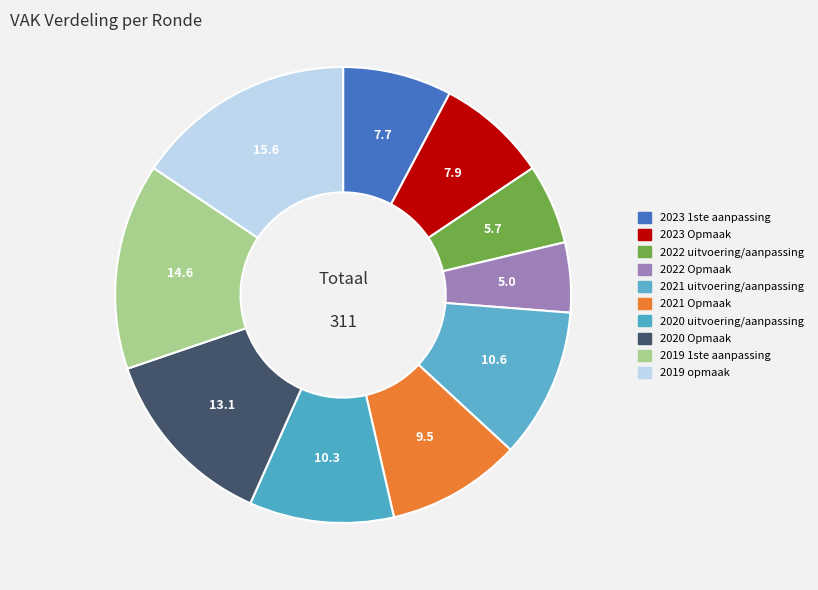

Count the number of slices in the pie.

10